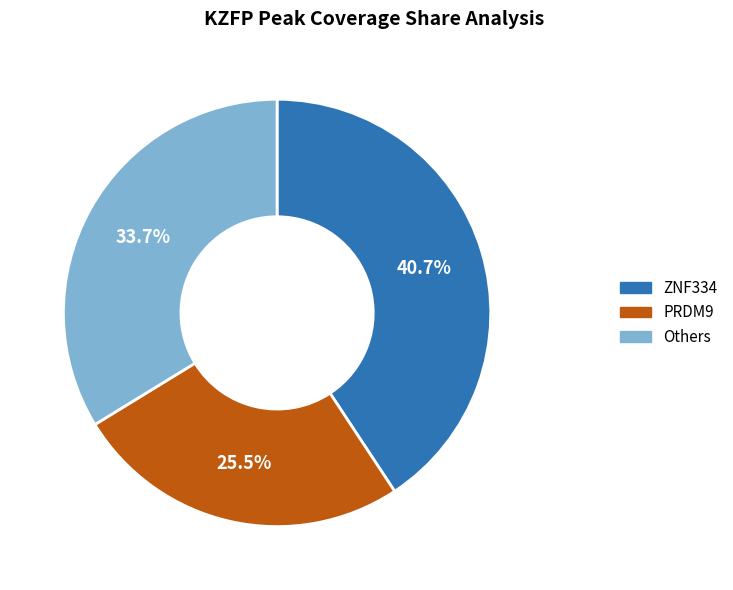

Is there any slice that represents more than half of the pie?

No